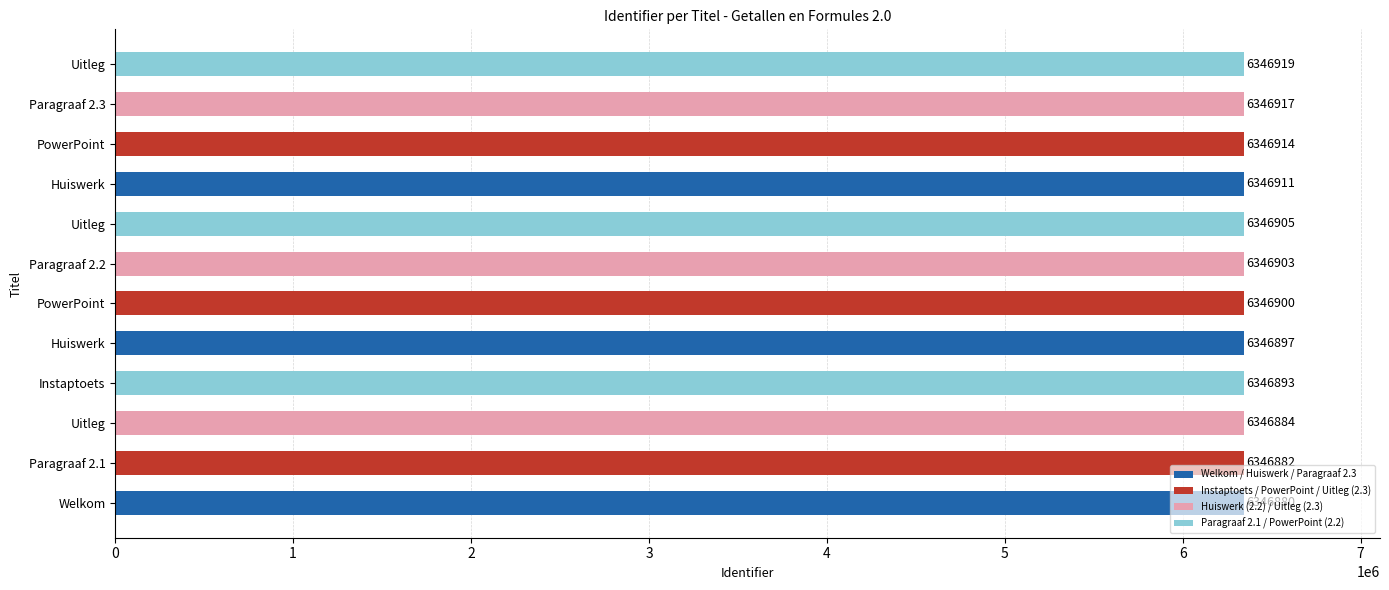

The chart shows a value of 1343192 at Huiswerk. True or false?

False